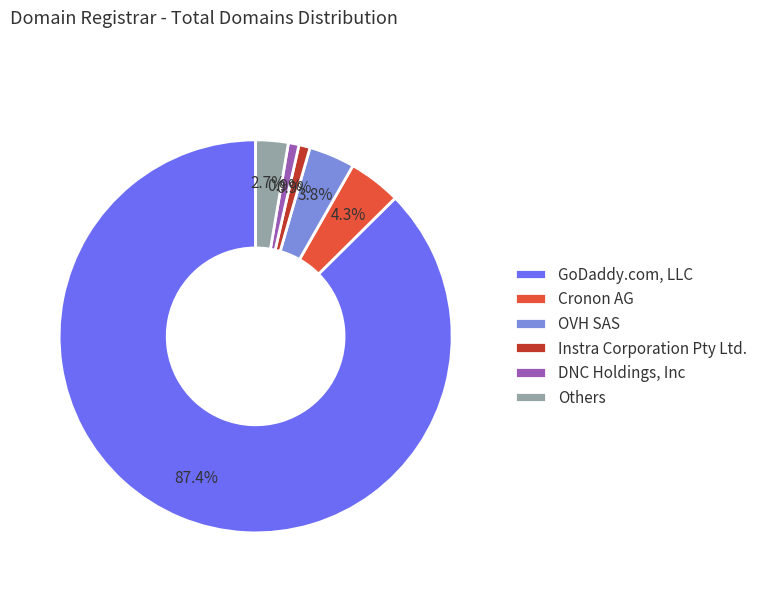

Which slice is the largest?

GoDaddy.com, LLC